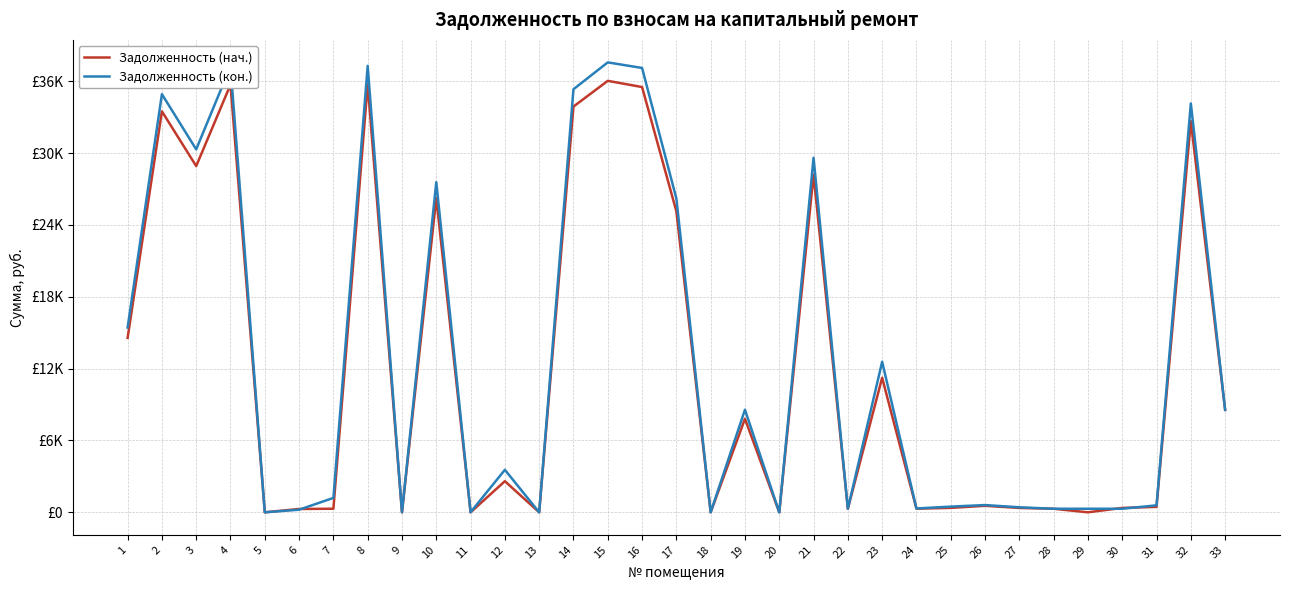

What is the difference between the Задолженность (кон.) values at 15 and 24?

37257.1